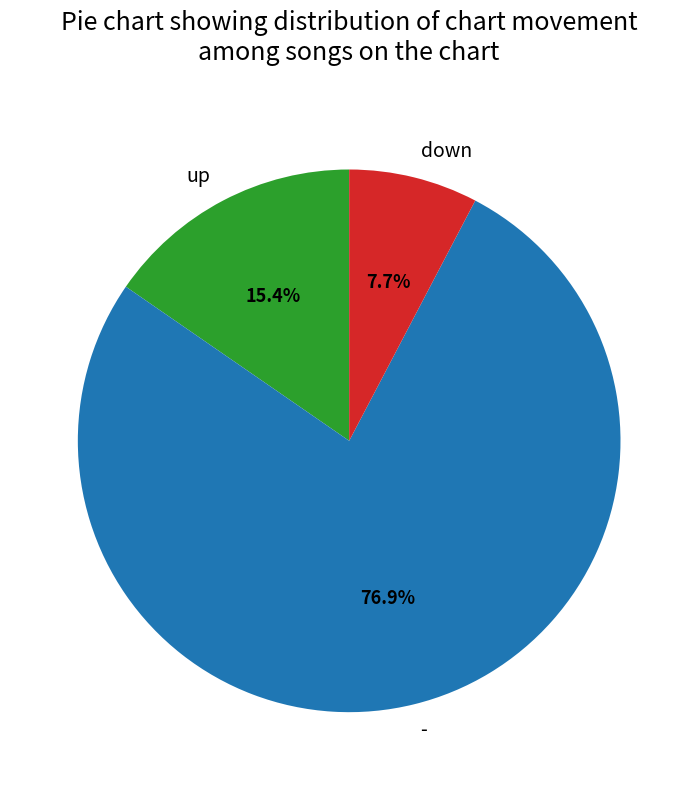

Combined, what portion of the pie is down and -?

84.6%